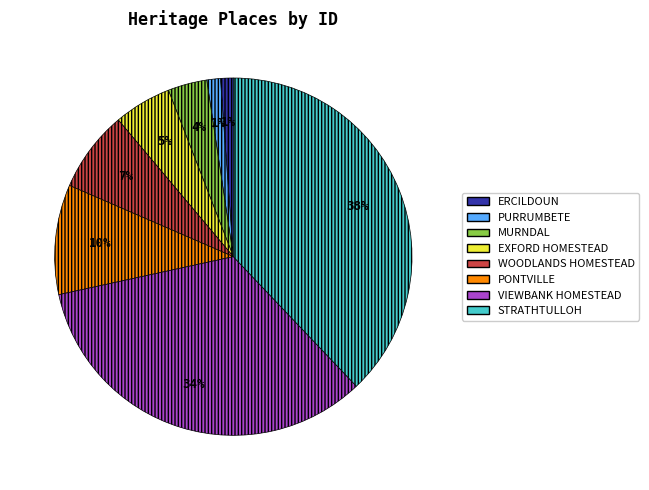

Does ERCILDOUN account for over 50% of the chart?

No